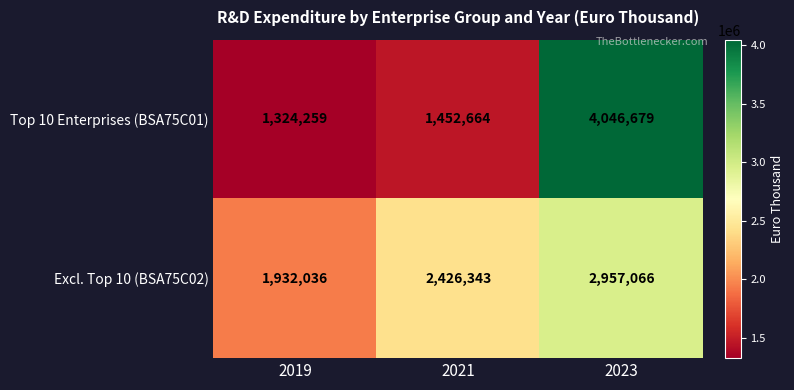

At 2023, list the series in order from largest to smallest.

Top 10 Enterprises (BSA75C01), Excl. Top 10 (BSA75C02)